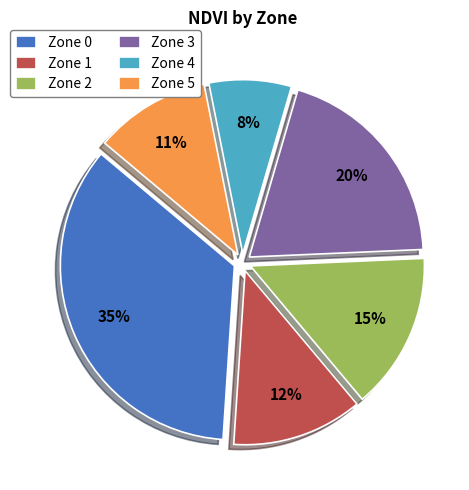

Which has a higher value, Zone 3 or Zone 4?

Zone 3